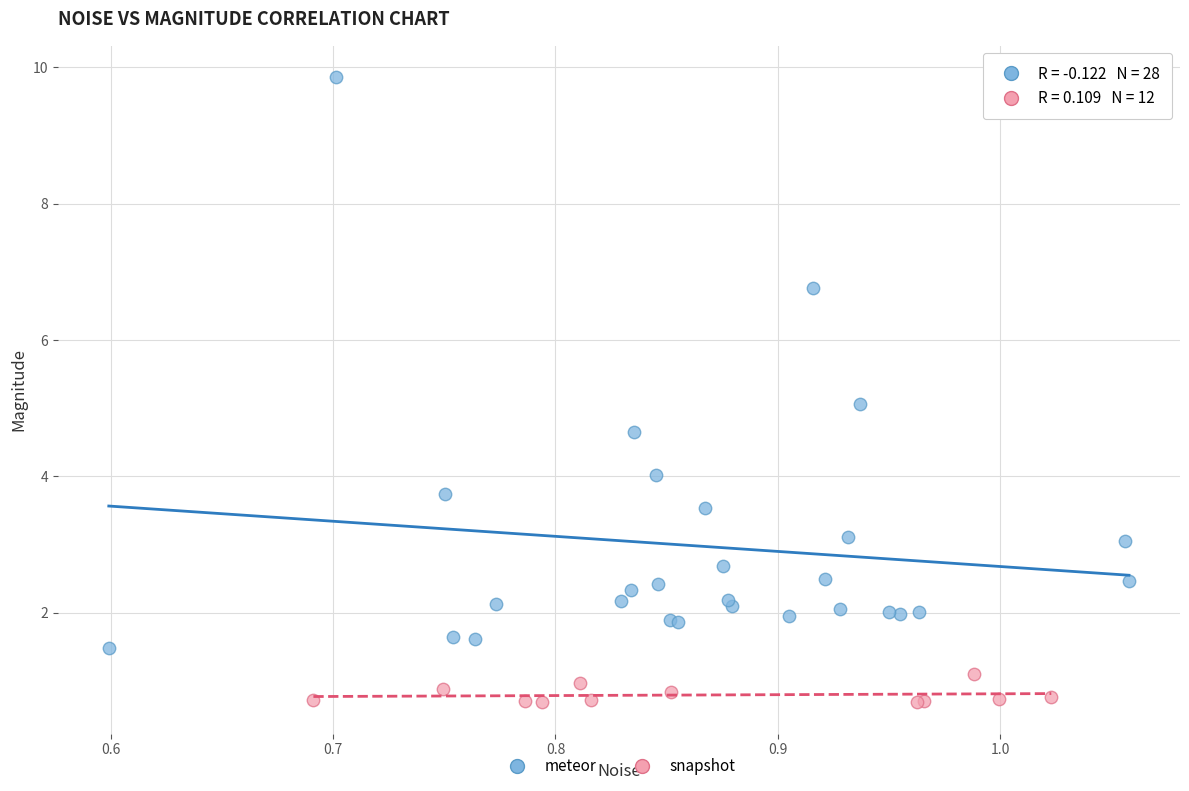

Which series reaches the minimum Y coordinate?

snapshot